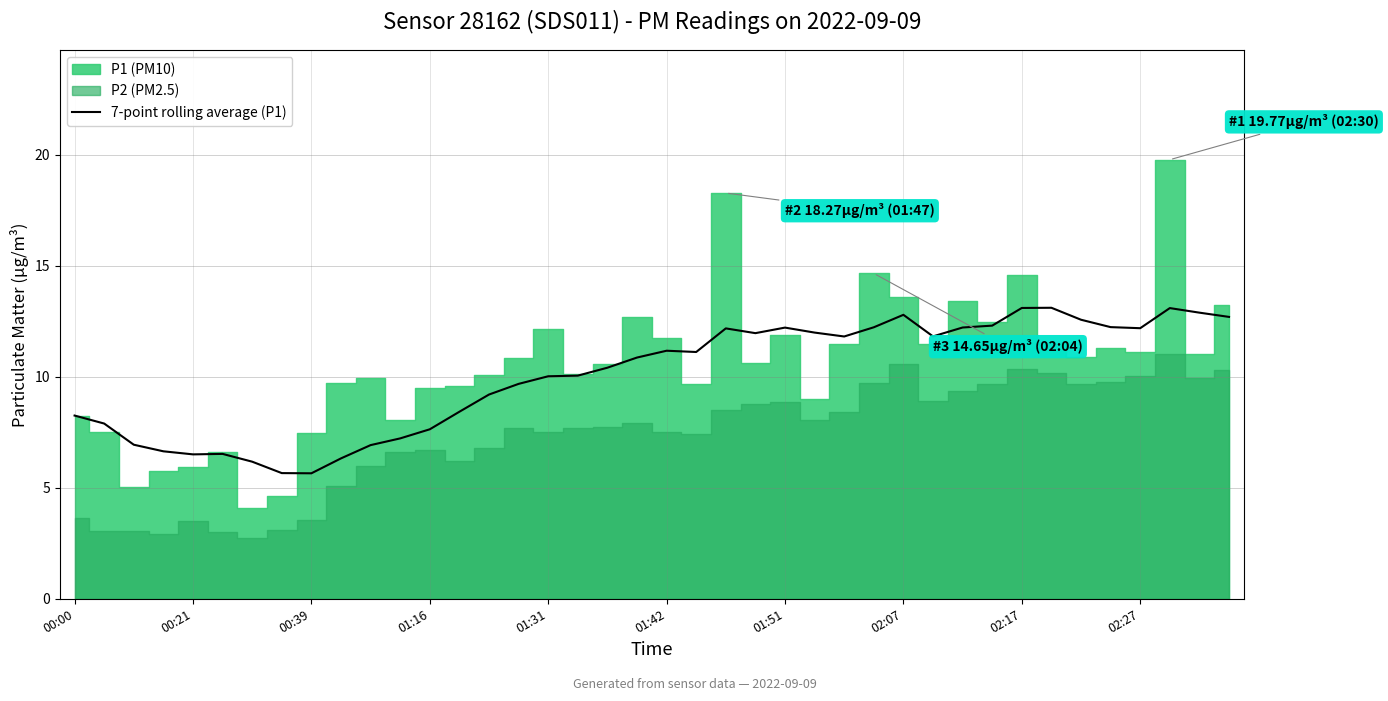

The value of 7-point rolling average (P1) at 02:17 is 7.5. True or false?

False